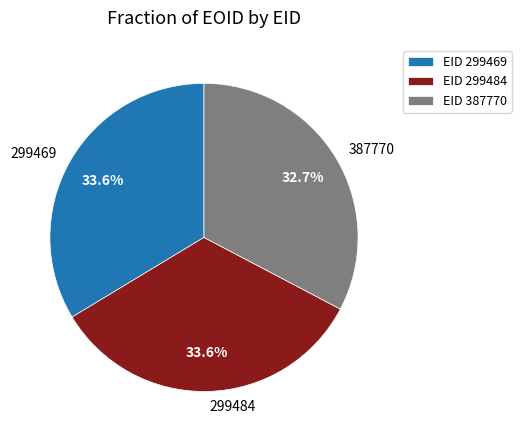

Count the number of slices in the pie.

3